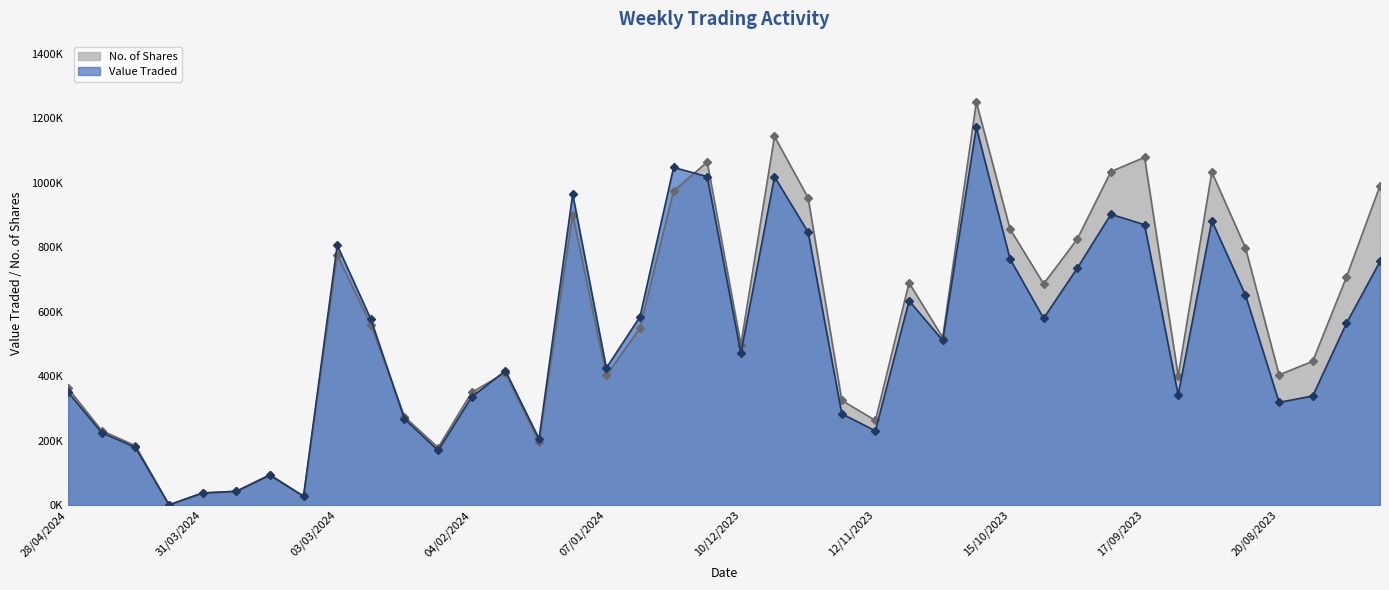

Rank the categories by Value Traded value from highest to lowest.

22/10/2023, 24/12/2023, 17/12/2023, 03/12/2023, 14/01/2024, 24/09/2023, 03/09/2023, 17/09/2023, 26/11/2023, 03/03/2024, 15/10/2023, 30/07/2023, 01/10/2023, 27/08/2023, 05/11/2023, 31/12/2023, 08/10/2023, 25/02/2024, 06/08/2023, 29/10/2023, 10/12/2023, 07/01/2024, 28/01/2024, 28/04/2024, 10/09/2023, 13/08/2023, 04/02/2024, 20/08/2023, 19/11/2023, 18/02/2024, 12/11/2023, 21/04/2024, 21/01/2024, 14/04/2024, 11/02/2024, 17/03/2024, 24/03/2024, 31/03/2024, 10/03/2024, 07/04/2024